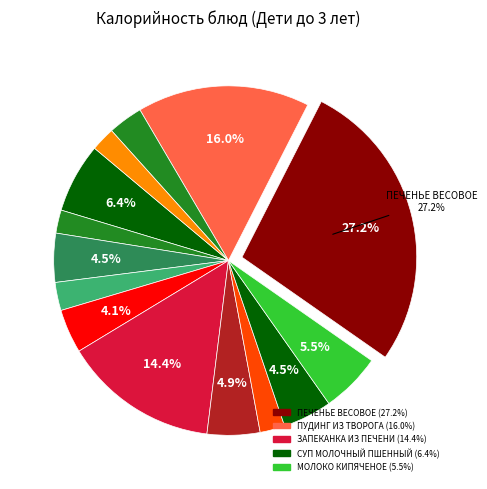

How many slices are in this pie chart?

14